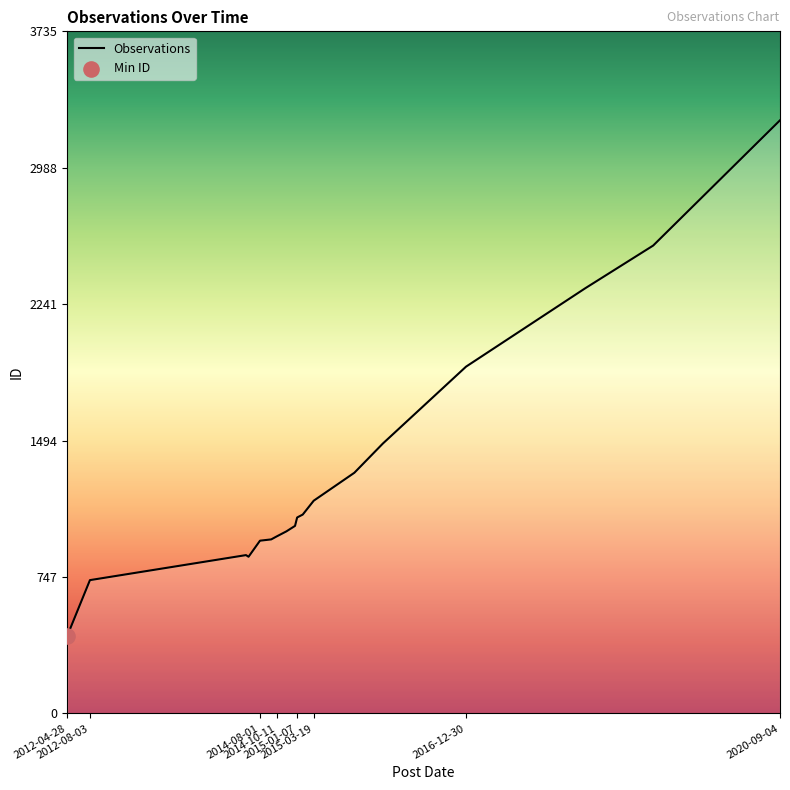

What is the change in value from 2015-01-07 to 2020-09-04?

+2175